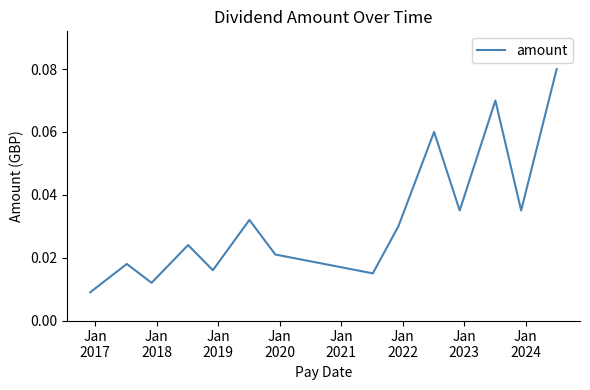

How many points are lower than both their immediate neighbors (excluding endpoints)?

5